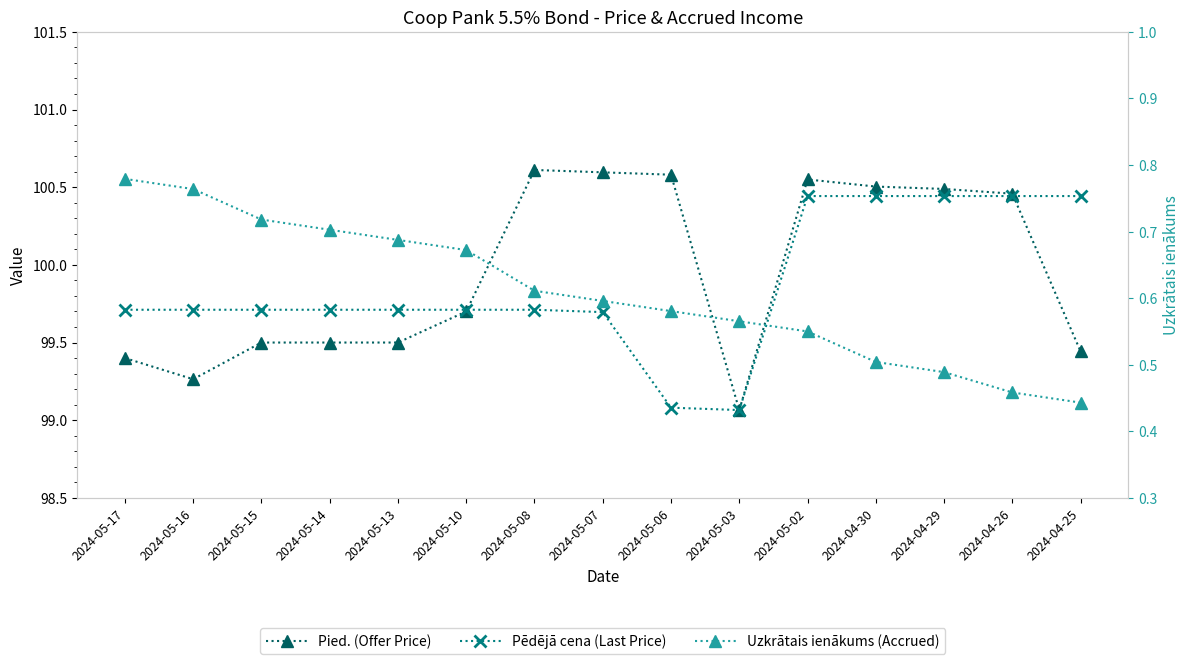

Which category has the lowest value in the Pēdējā cena (Last Price) series?

2024-05-03